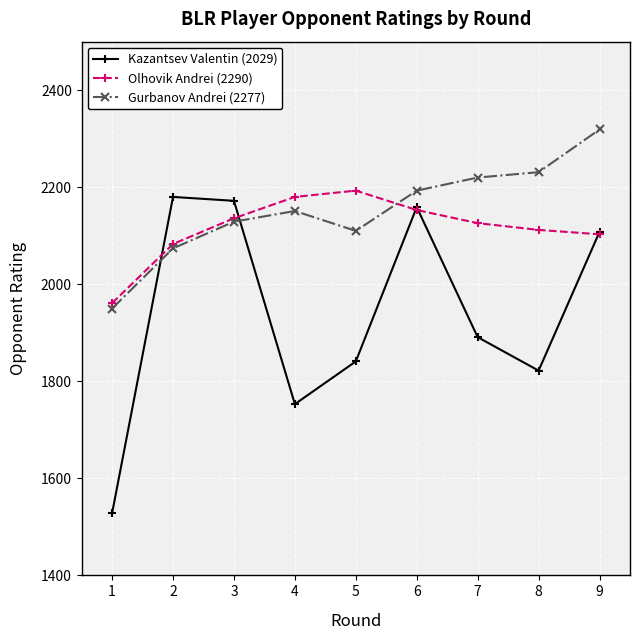

What is the value of the Olhovik Andrei (2290) point at the 9th from the left?

2103